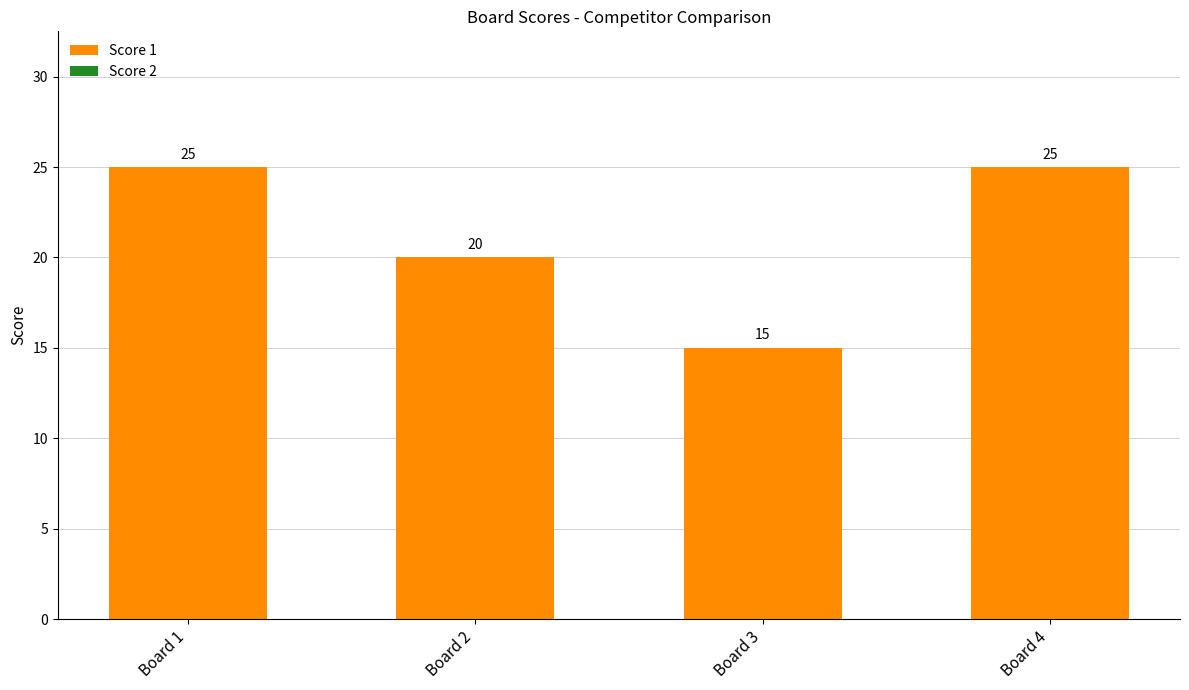

Reading right to left, what are all the values shown in this chart?

25	15	20	25